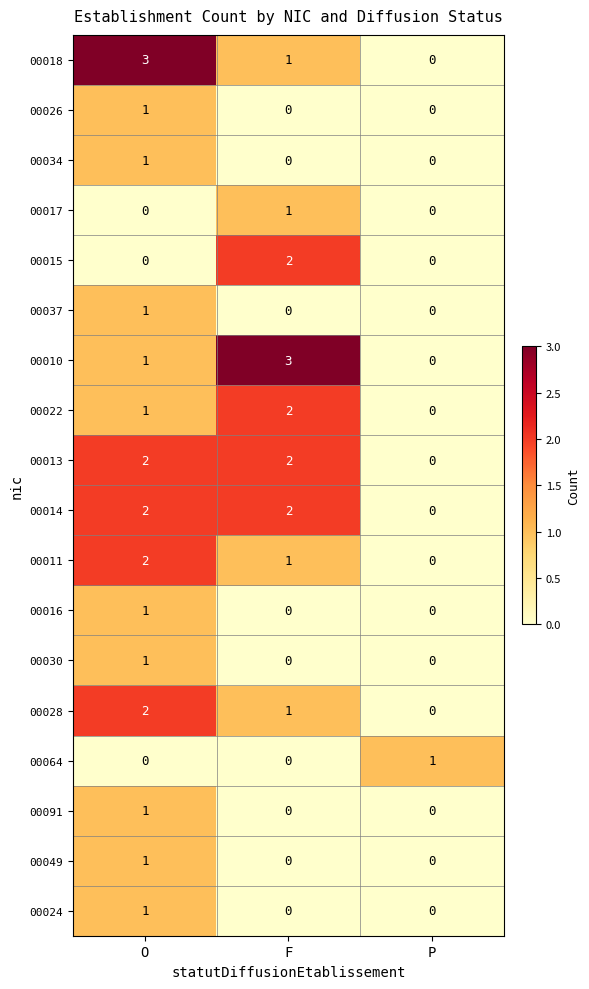

List the labels in order of 00018 value, largest first.

O, F, P